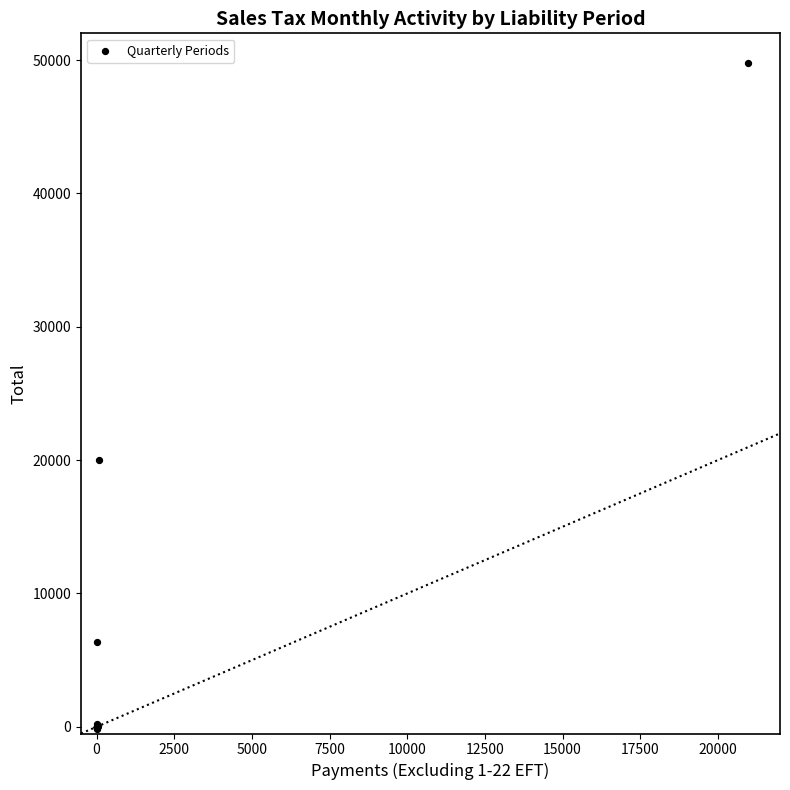

What Y value in the scatter plot is closest to 24808?

19971.2